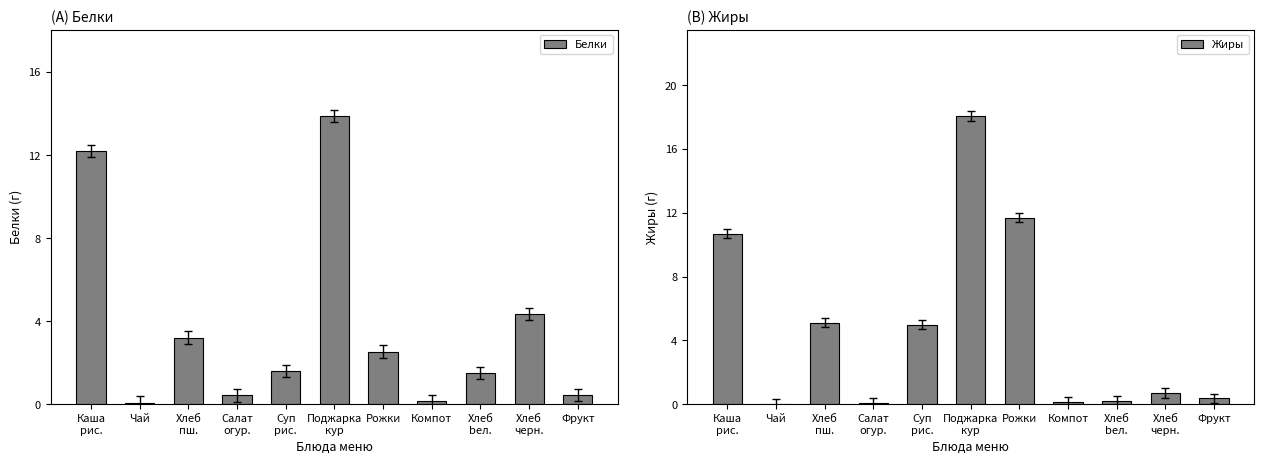

Which label corresponds to the largest value in the chart?

Поджарка
кур